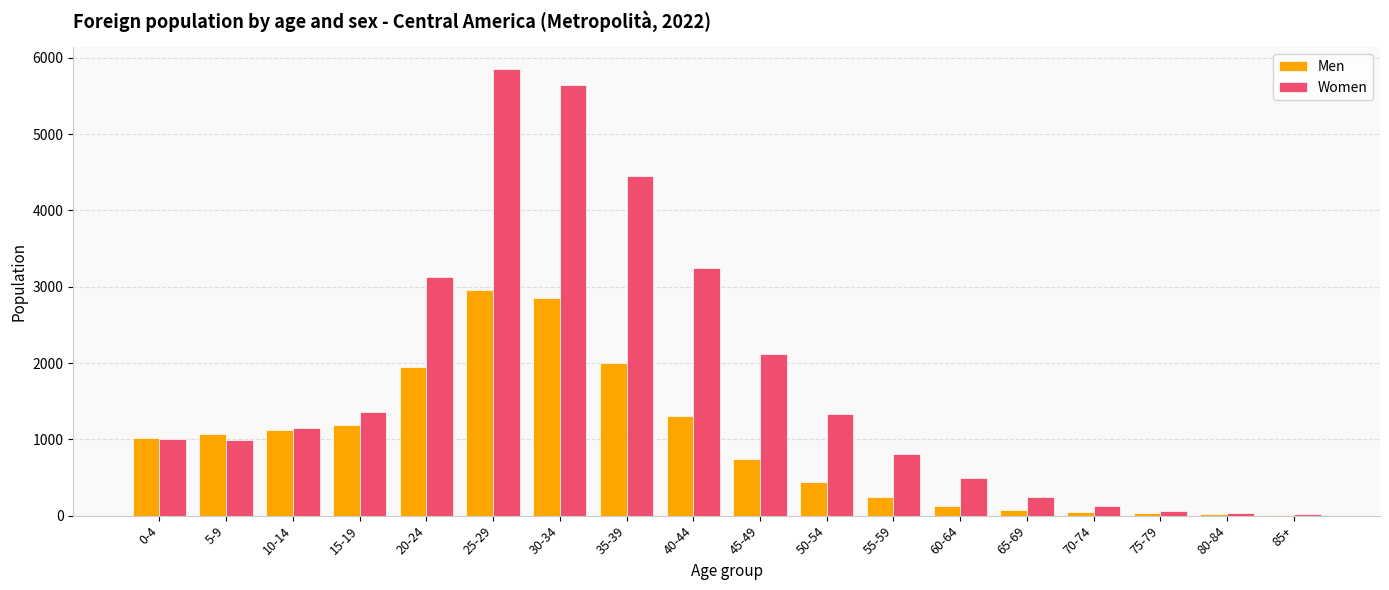

At which label is Men closest to 1478?

40-44